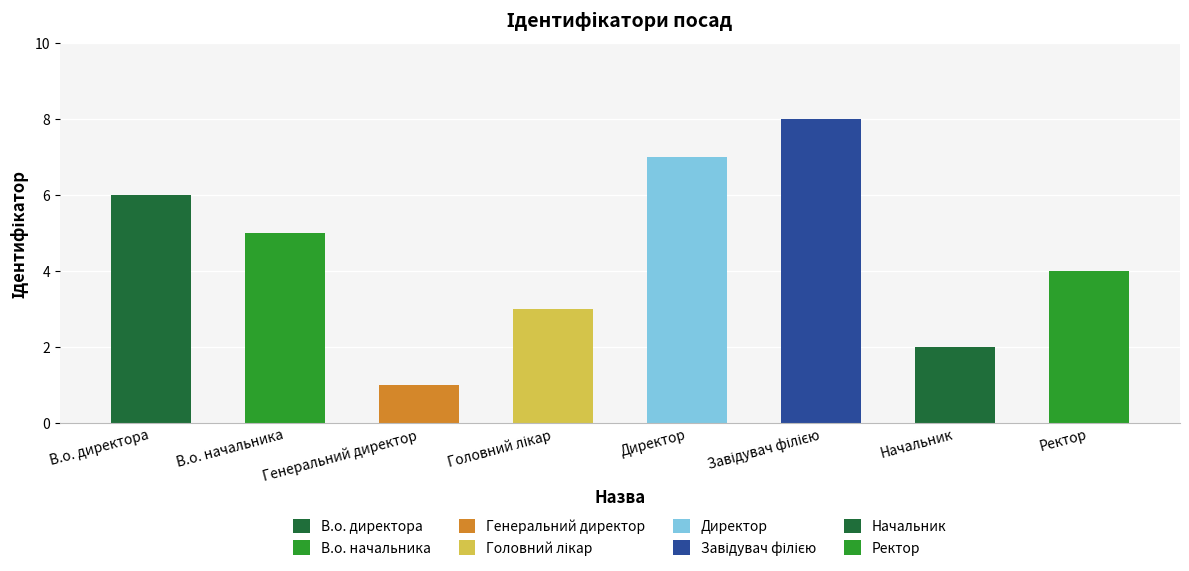

What is the smallest value displayed?

1